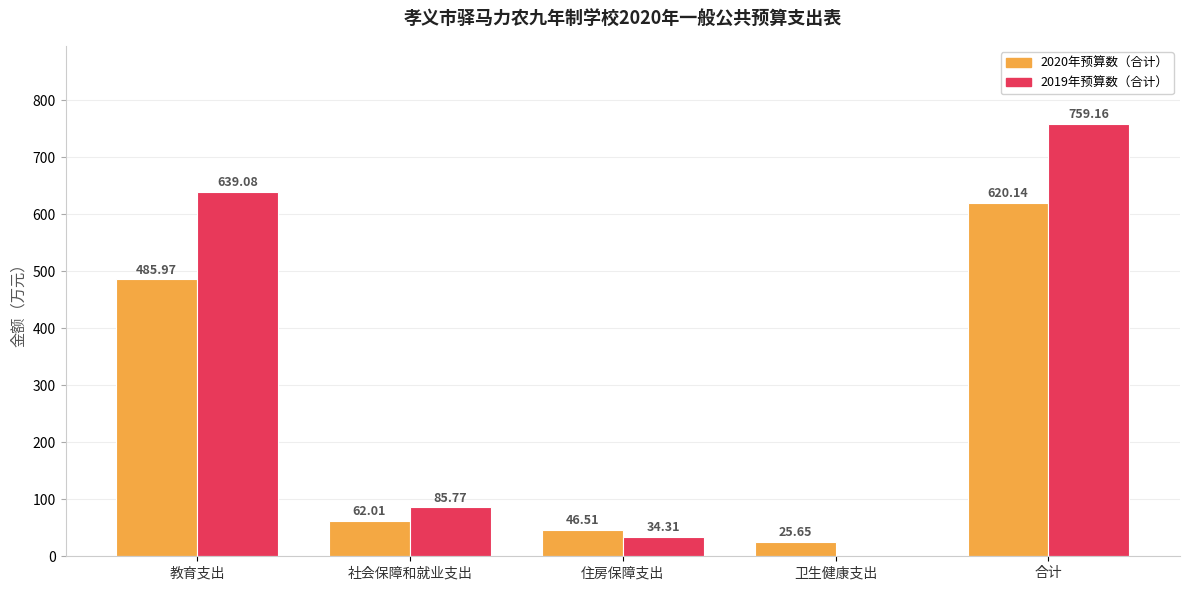

At which label does 2019年预算数（合计） reach its peak?

合计